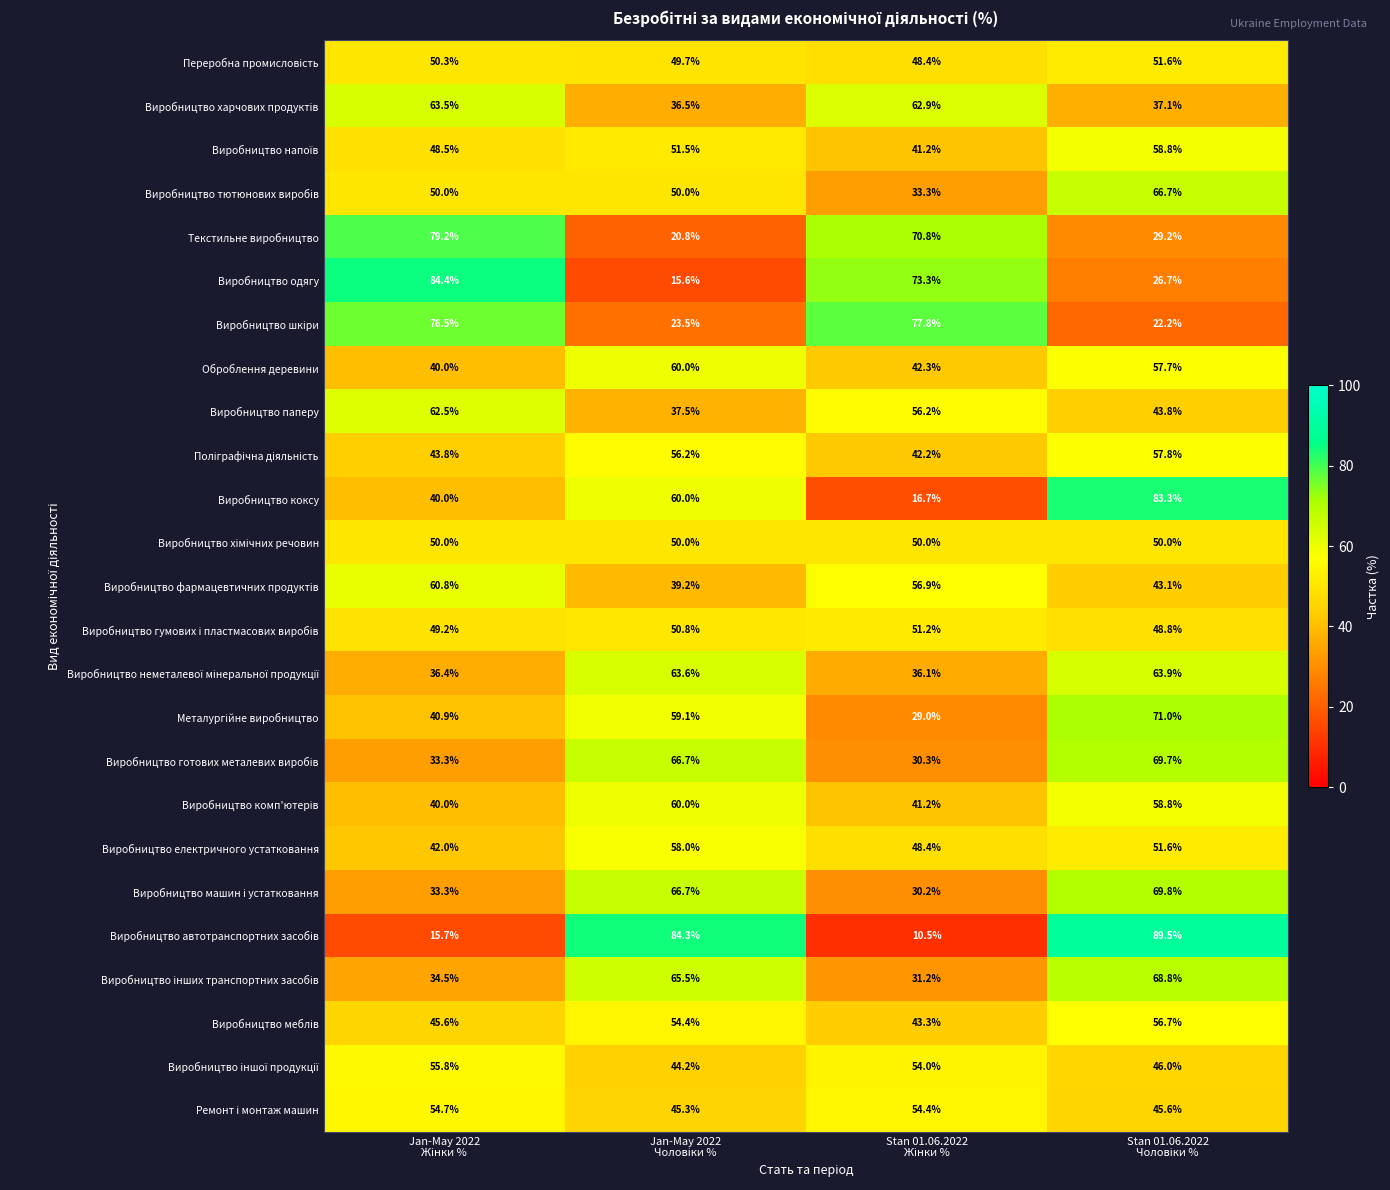

What is the difference between the maximum and minimum values in the Оброблення деревини series?

20.0